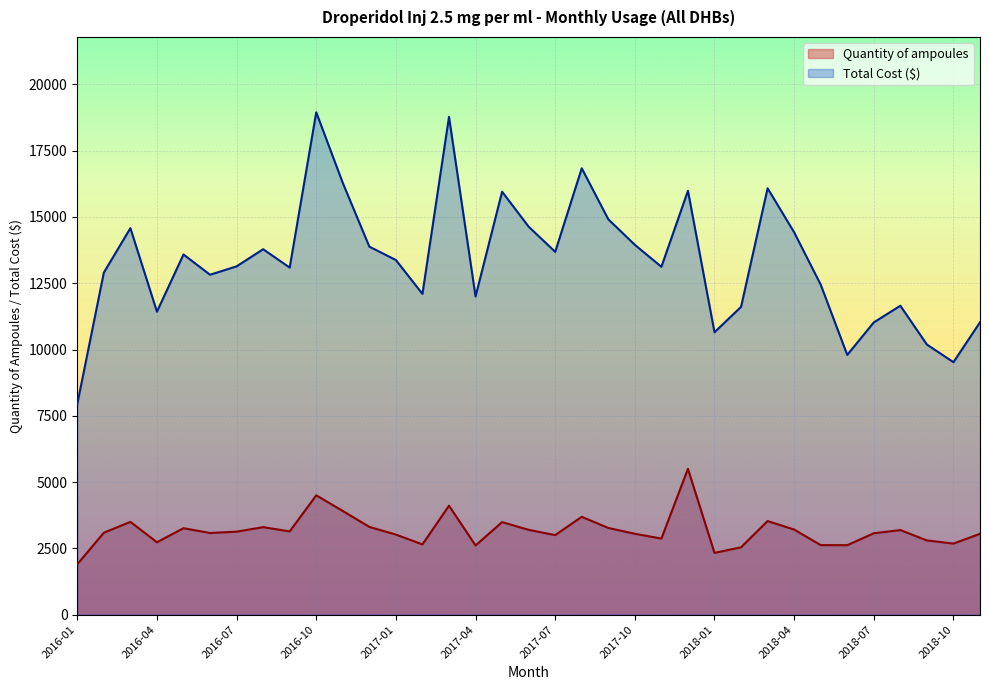

How many interior local peaks does the Quantity of ampoules series have?

10